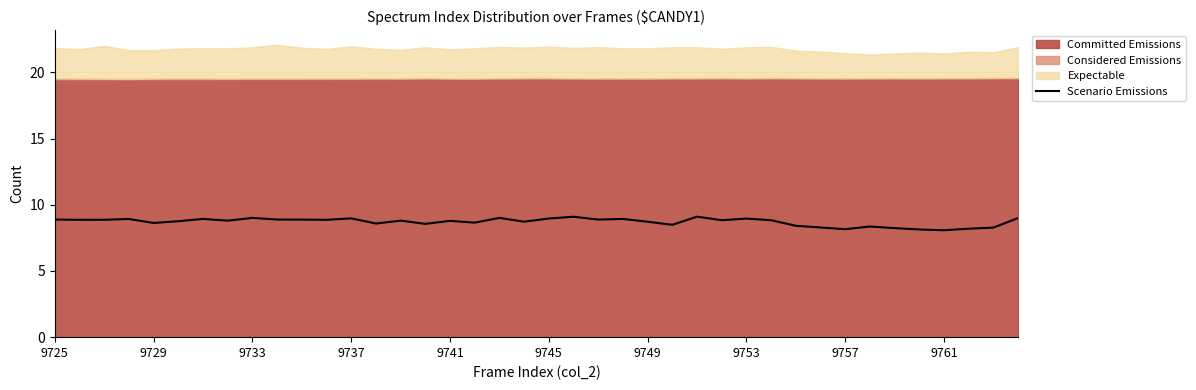

The value at 38 is 8.3. True or false?

True